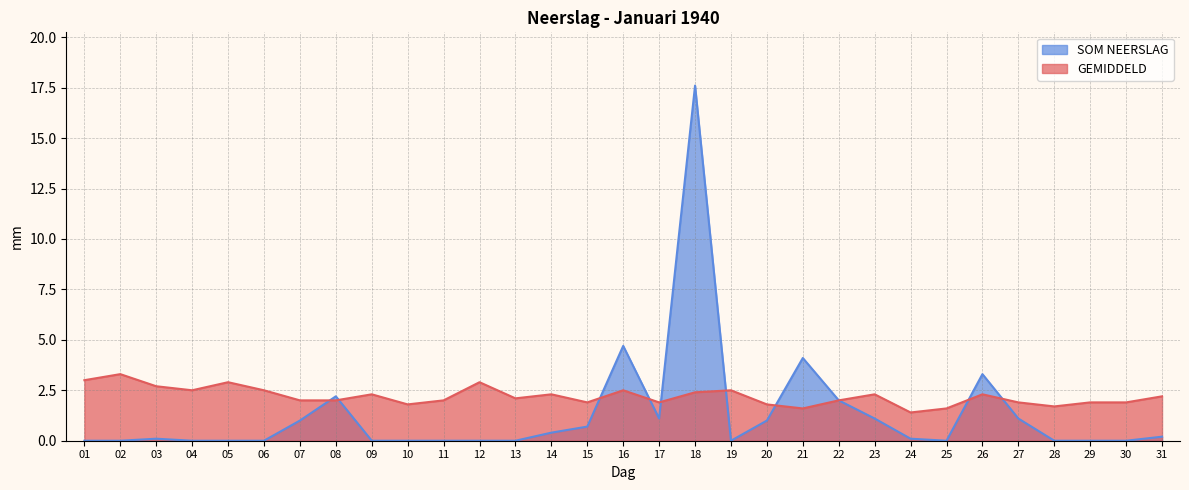

The value of GEMIDDELD at 28 is 1.7. True or false?

True